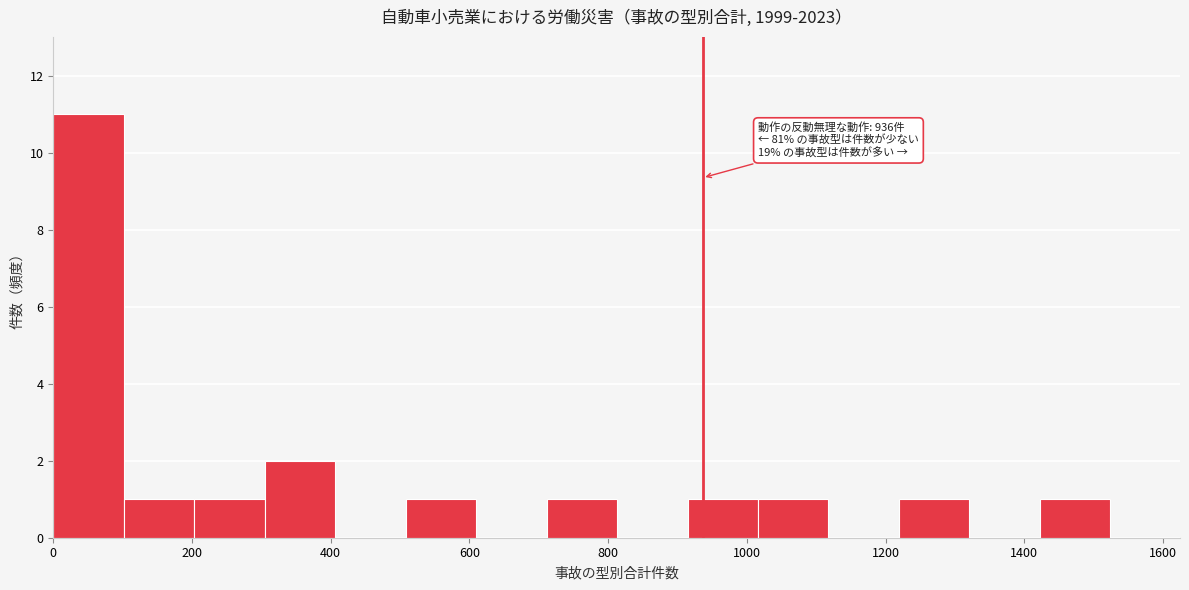

Over which range of the x-axis is the bar tallest?

0 to 100